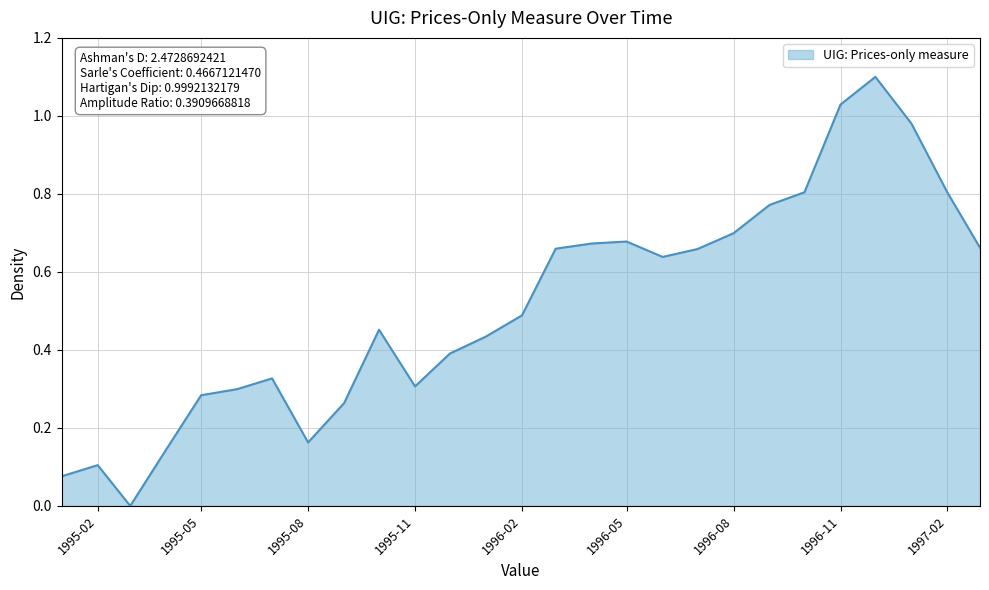

Does the chart have visible grid lines?

Yes